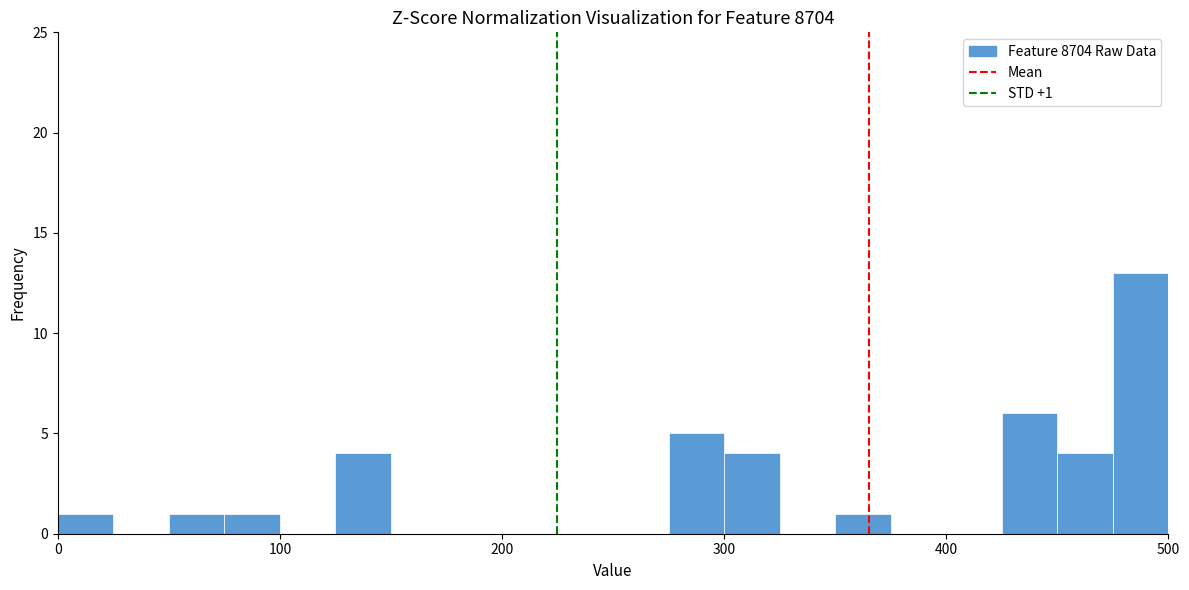

Around what value on the x-axis is the tallest bar? Give the approximate position of its centre, as read against the axis.

490